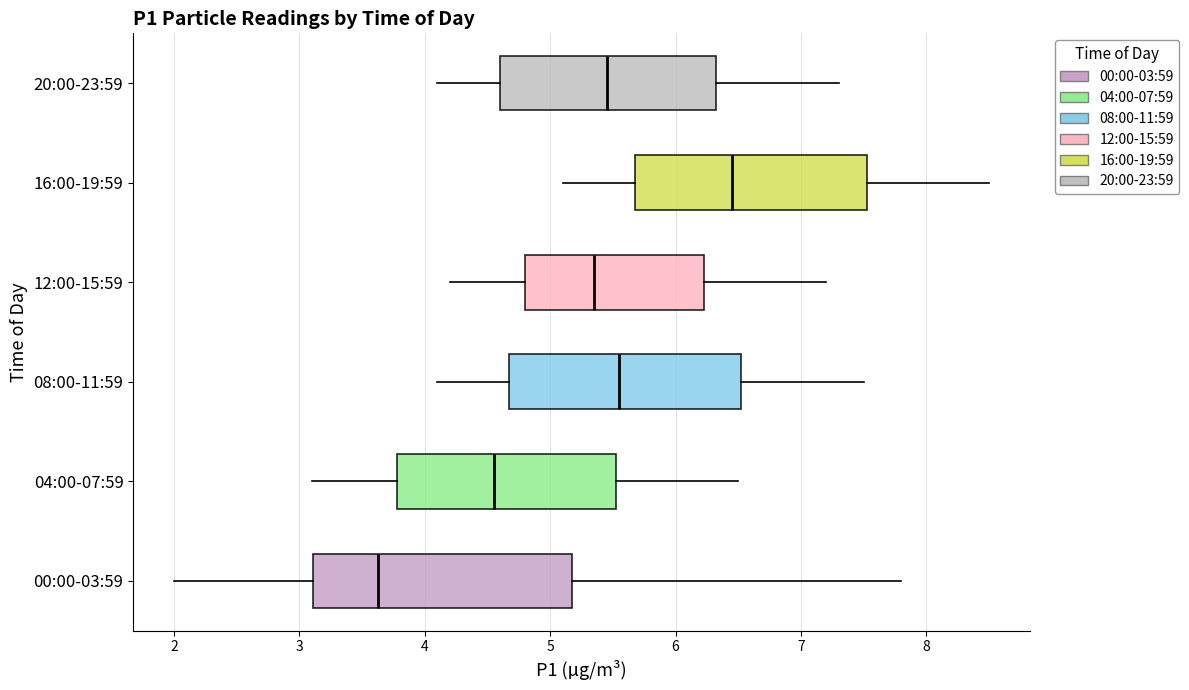

Where is the right edge of the box for 16:00-19:59 on the x-axis? The values are not printed on the chart, so give them approximately, as read against the axis.

7.5